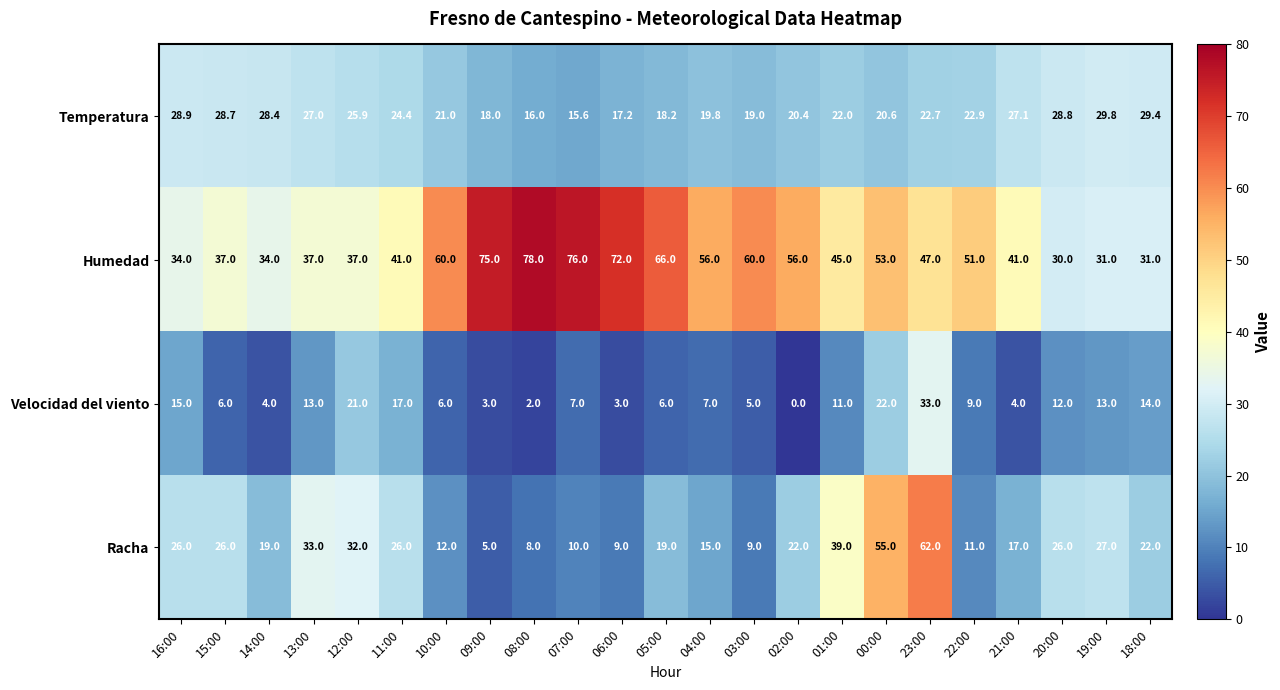

Rank the series by their maximum value, from lowest to highest.

Temperatura, Velocidad del viento, Racha, Humedad